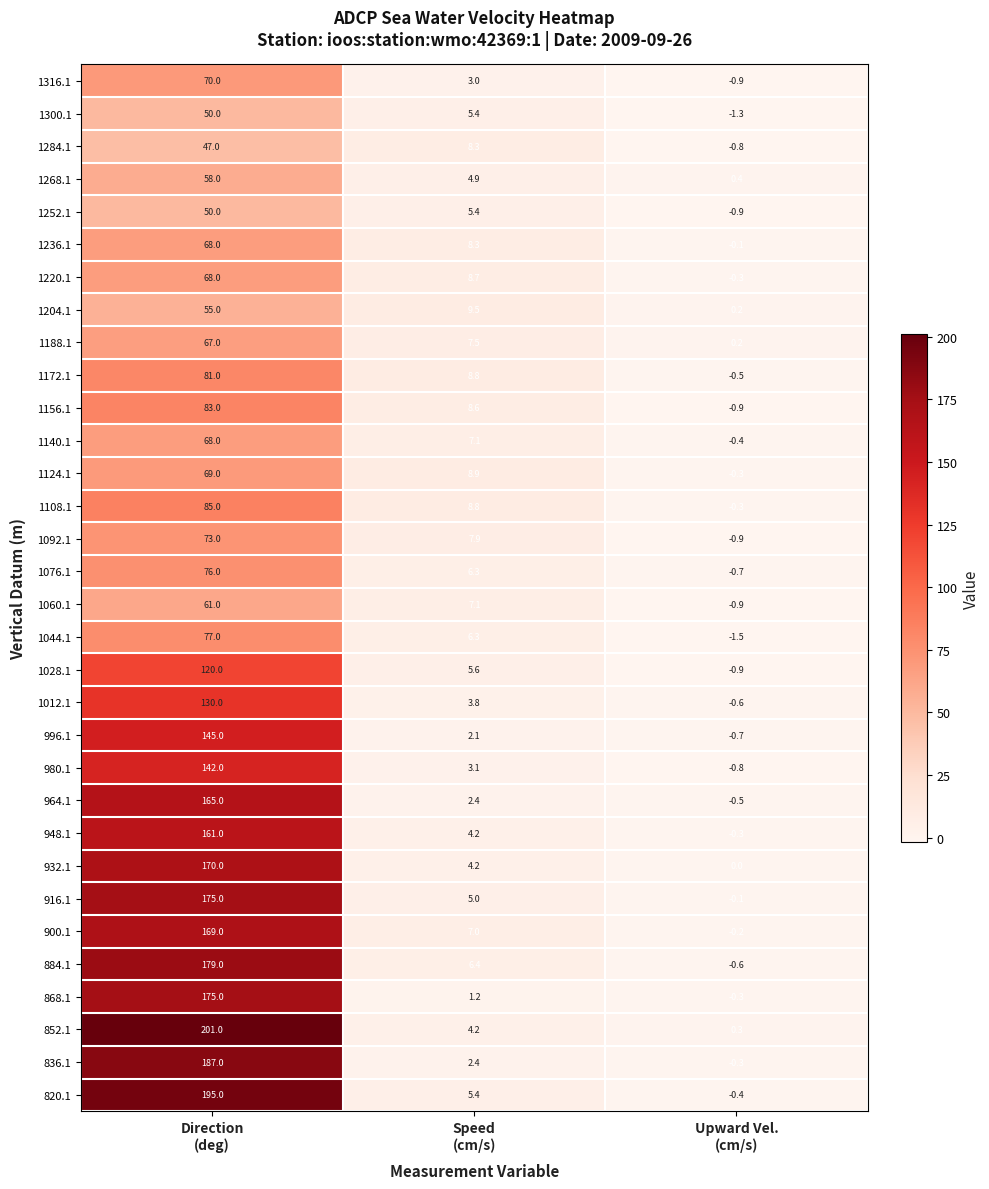

Which series has the widest spread of values?

852.1